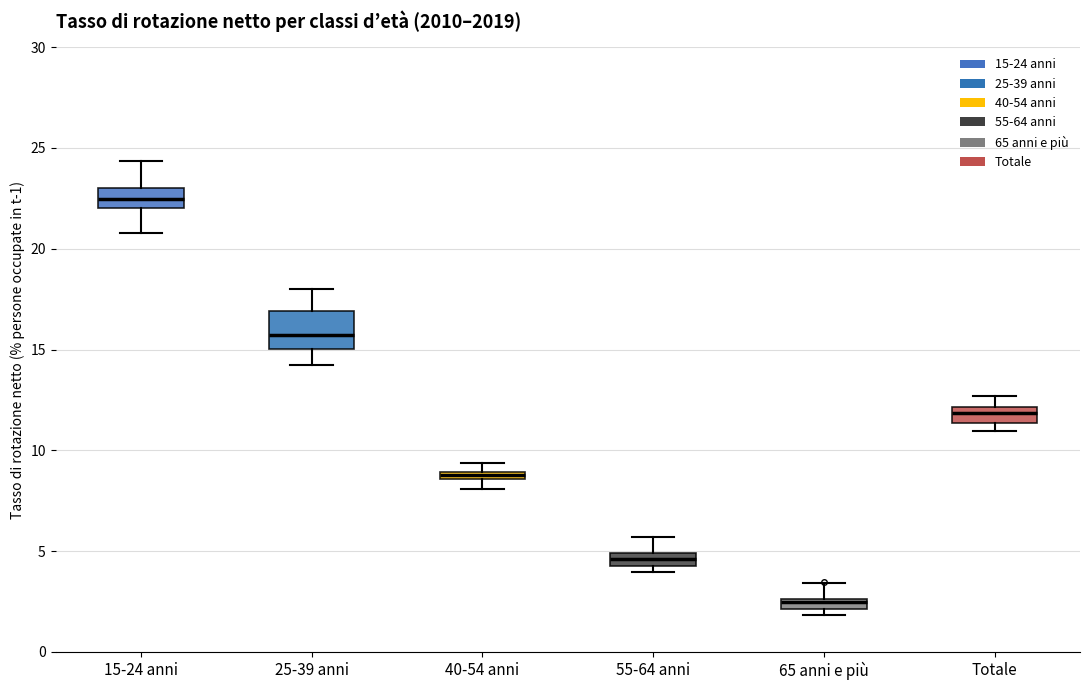

Where is the upper edge of the box for 55-64 anni on the y-axis? The values are not printed on the chart, so give them approximately, as read against the axis.

5.0